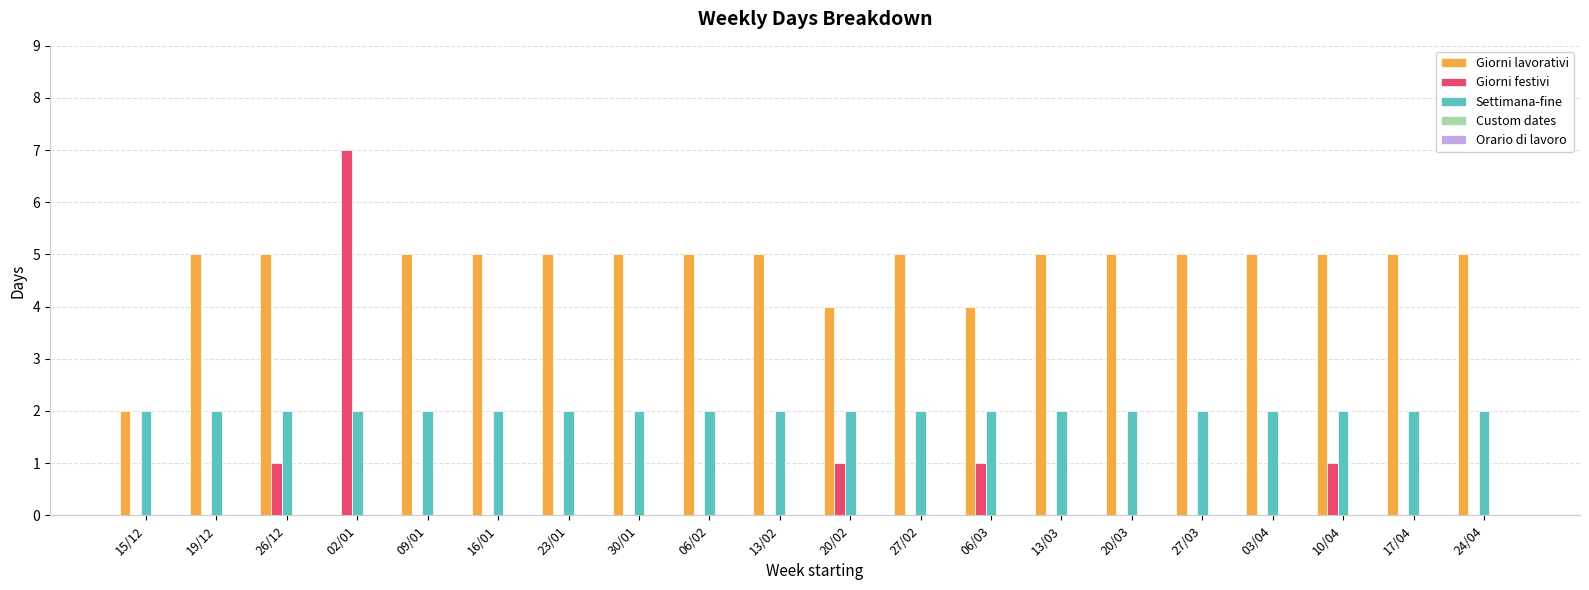

True or false: Settimana-fine has a value of 0 at 13/02.

False